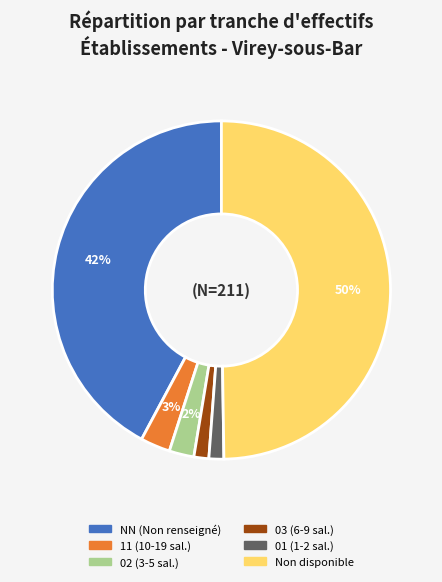

Is the sum of 02 (3-5 sal.) and 03 (6-9 sal.) greater than half?

No